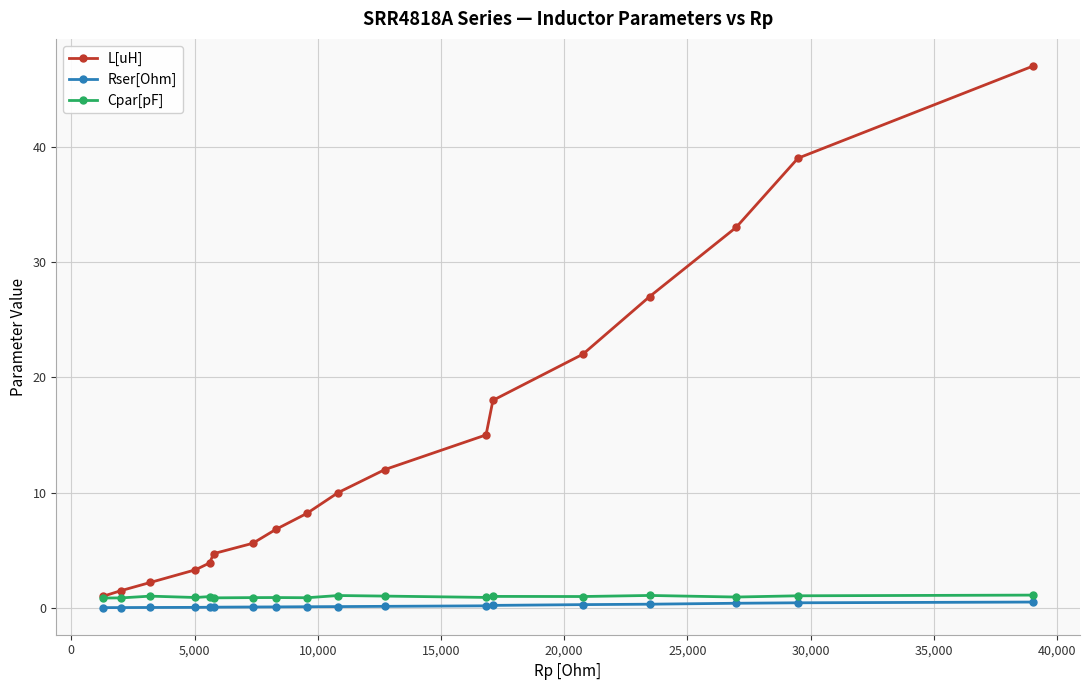

True or false: Rser[Ohm] and Cpar[pF] intersect in this chart.

False